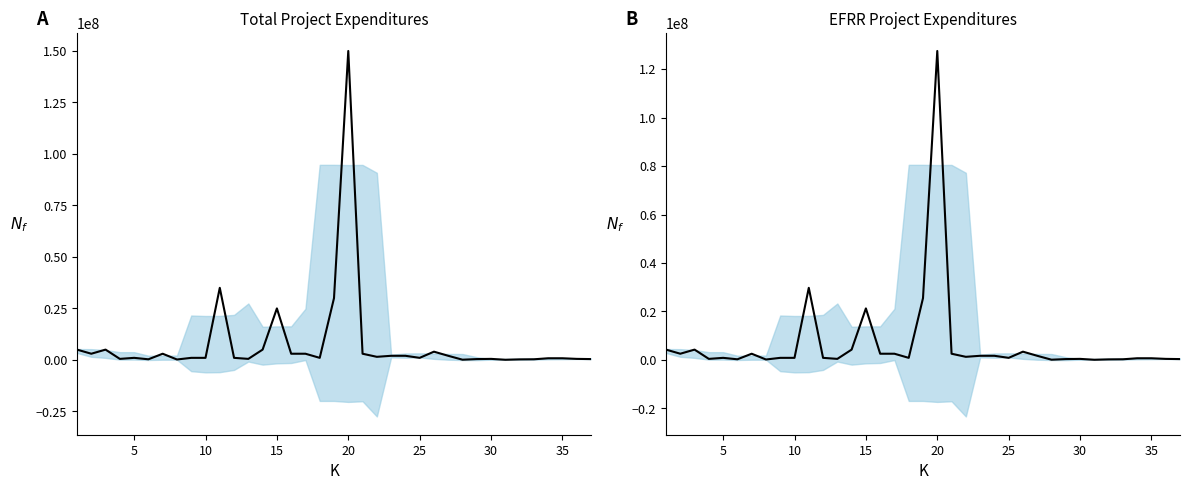

Which series has the largest total across all categories?

celkove vydaje